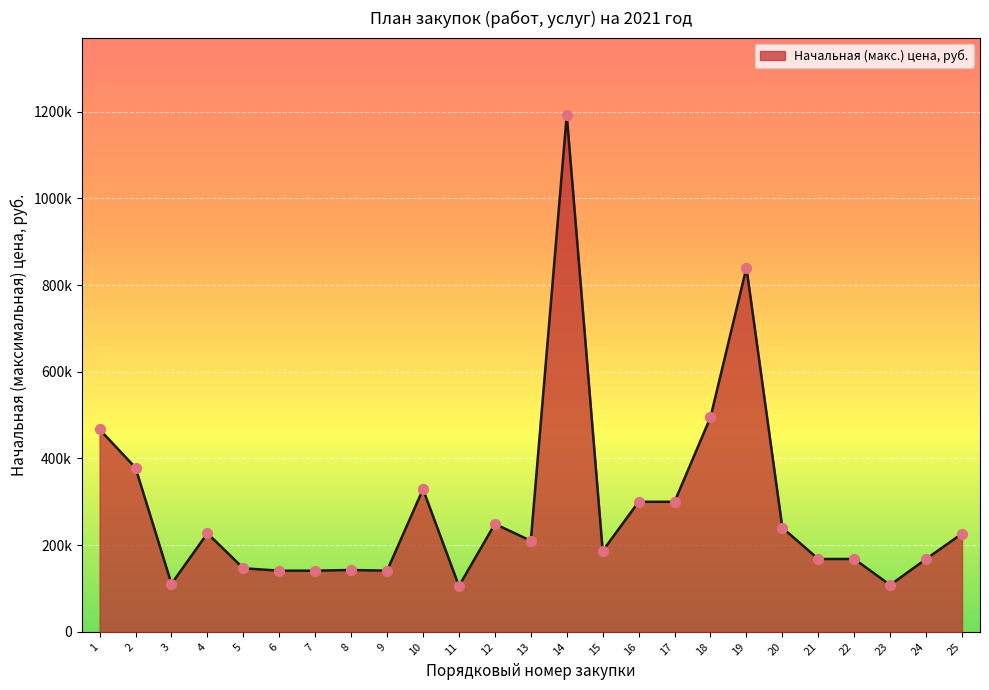

Does the chart have visible grid lines?

Yes